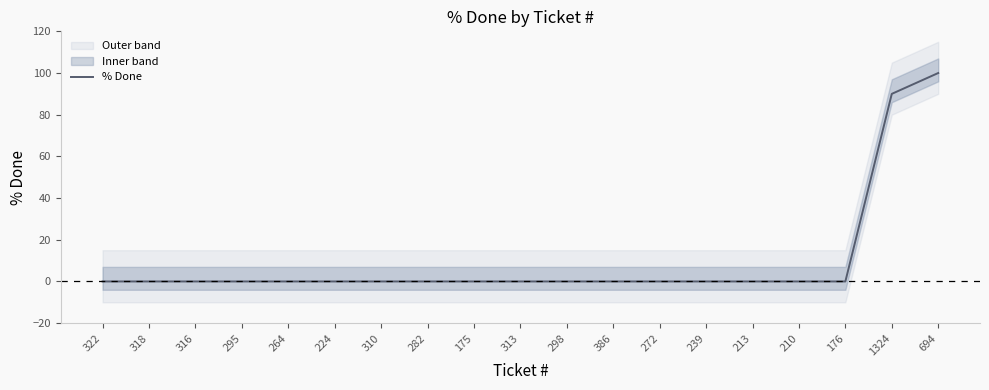

Reading left to right, extract all data points from this chart.

0	0	0	0	0	0	0	0	0	0	0	0	0	0	0	0	0	90	100